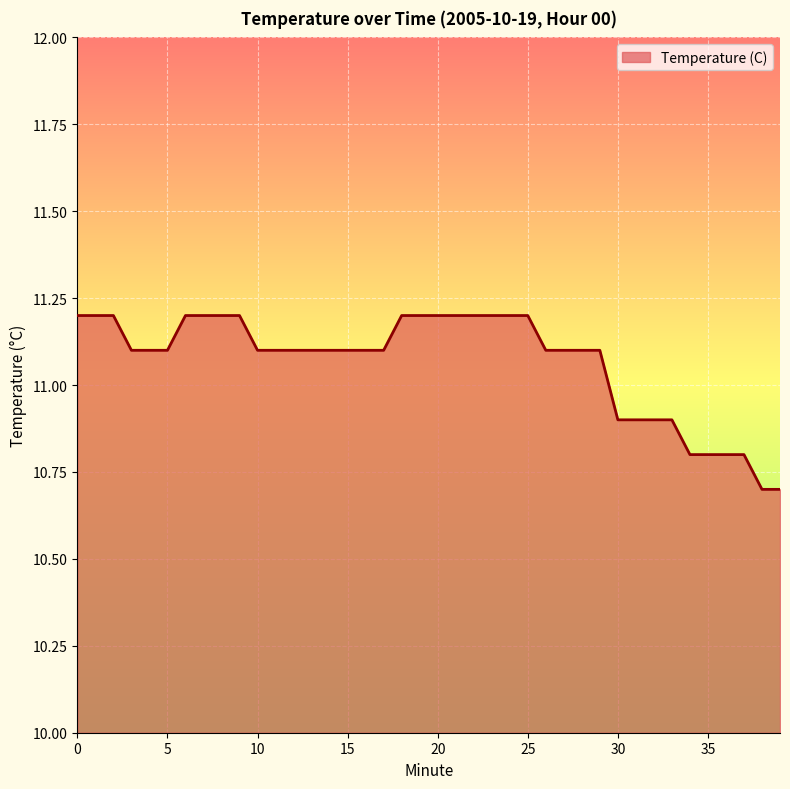

What is the maximum value shown in the chart?

11.2